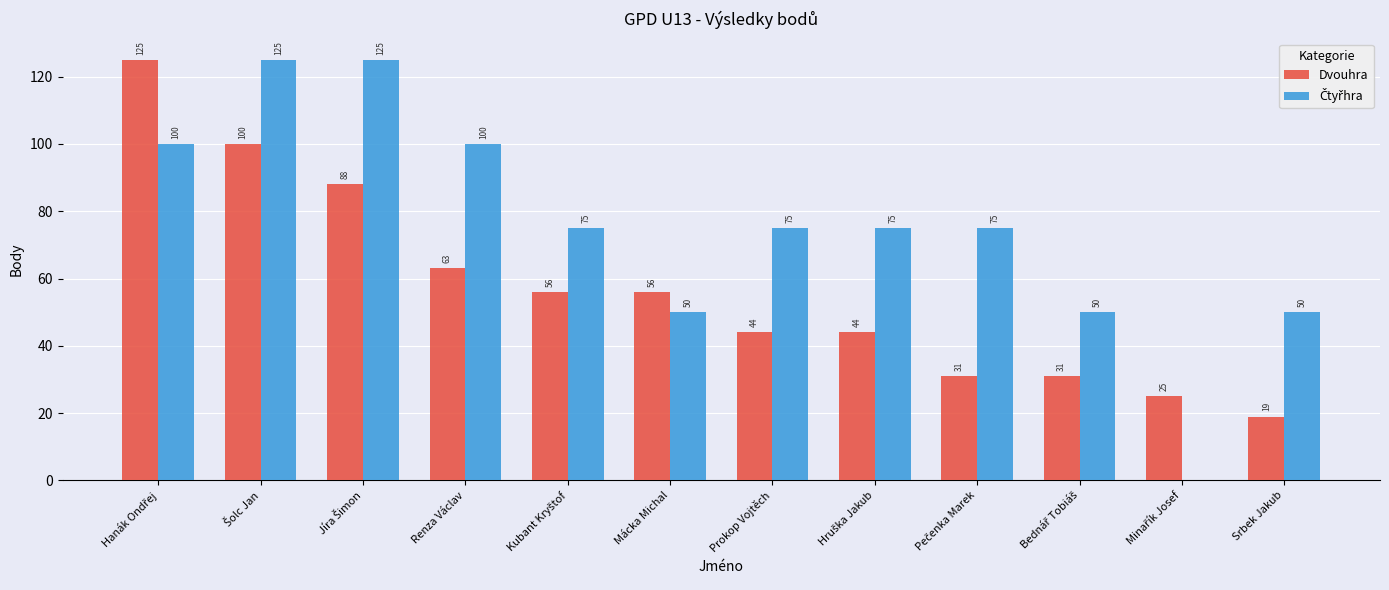

How many groups of bars are there?

12